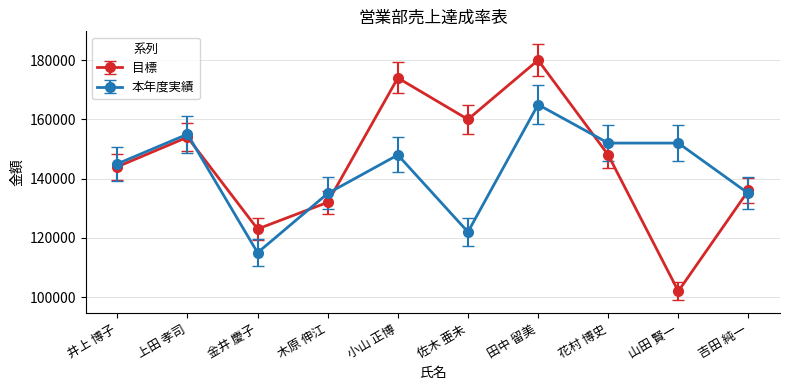

At which label does 本年度実績 reach its peak?

田中 留美